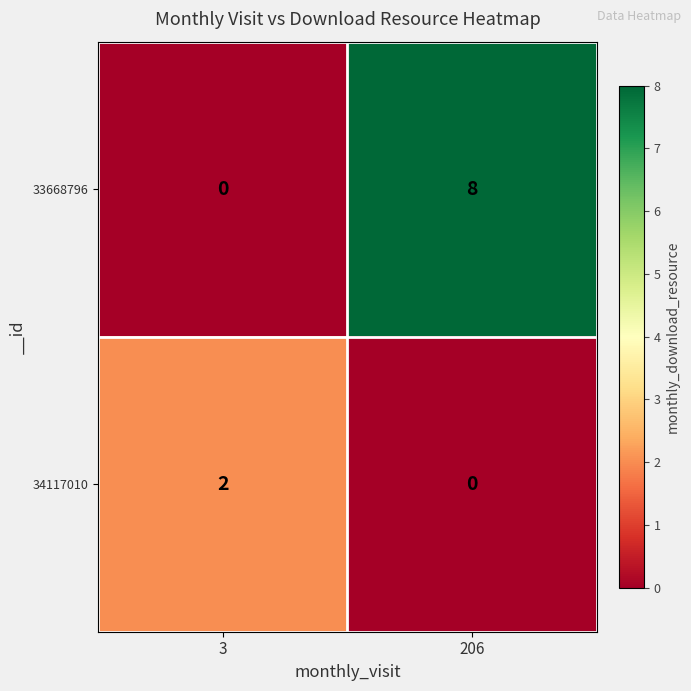

Count the number of categories in the chart.

2